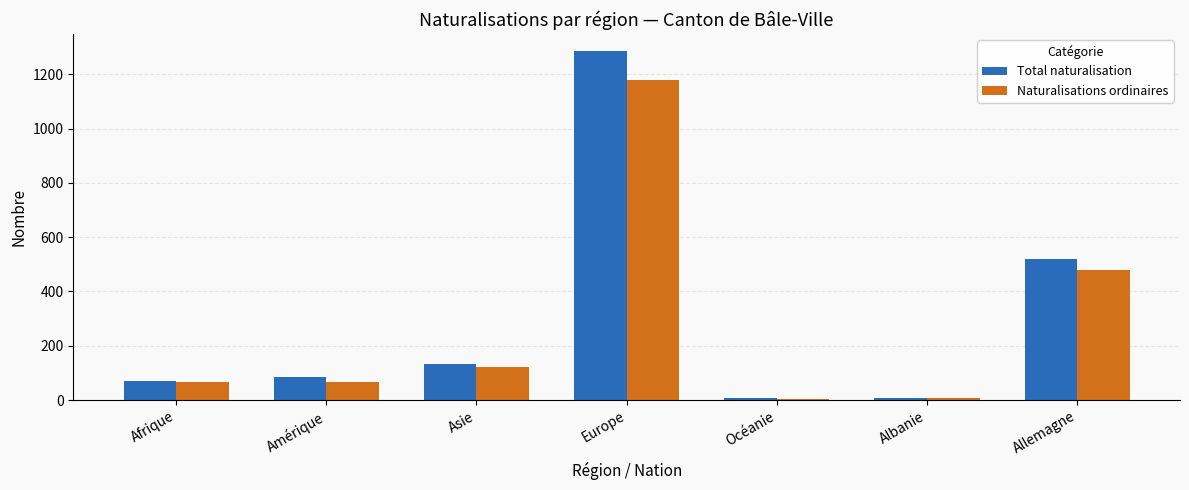

What is the total value across all series at Asie?

254